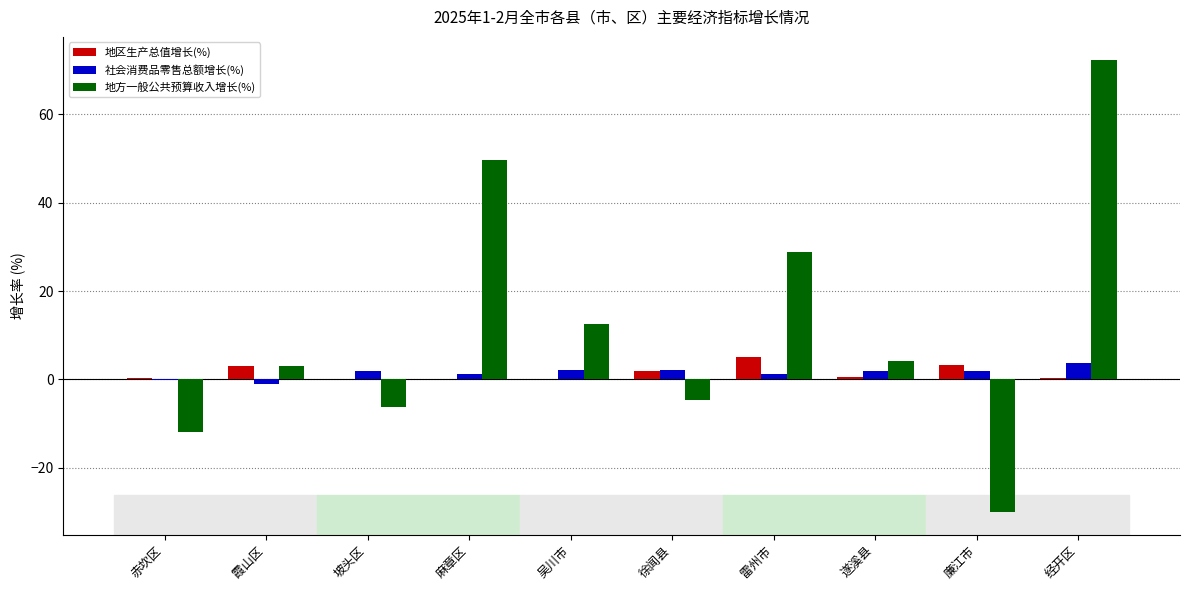

Read the 社会消费品零售总额增长(%) value at 赤坎区.

-0.1